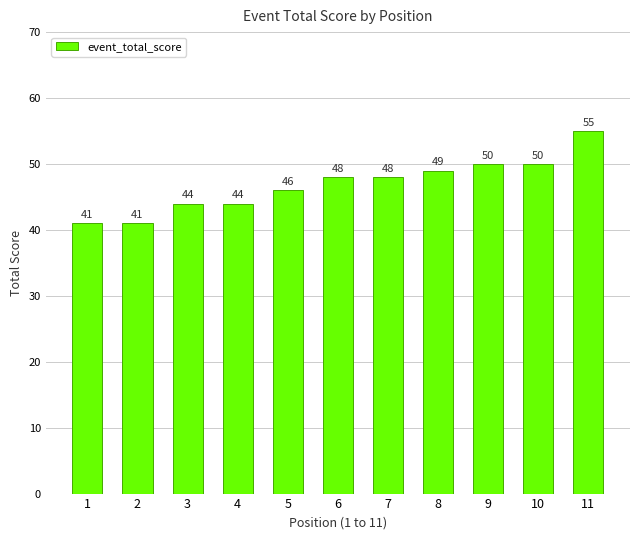

Is it true that the value at 1 is 56?

False